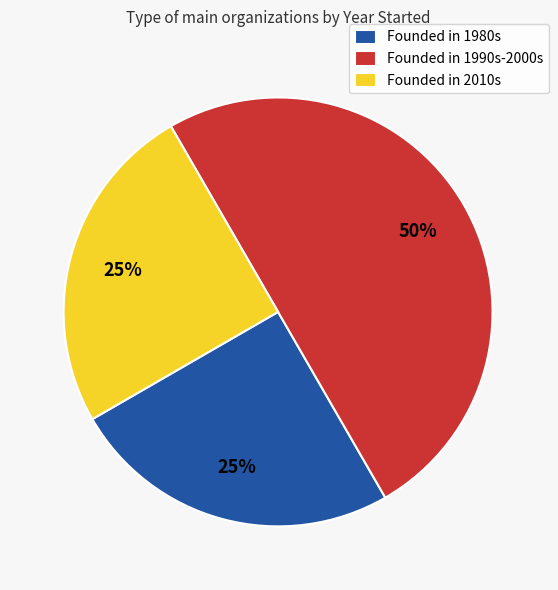

Which category has the biggest portion of the pie?

Founded in 1990s-2000s